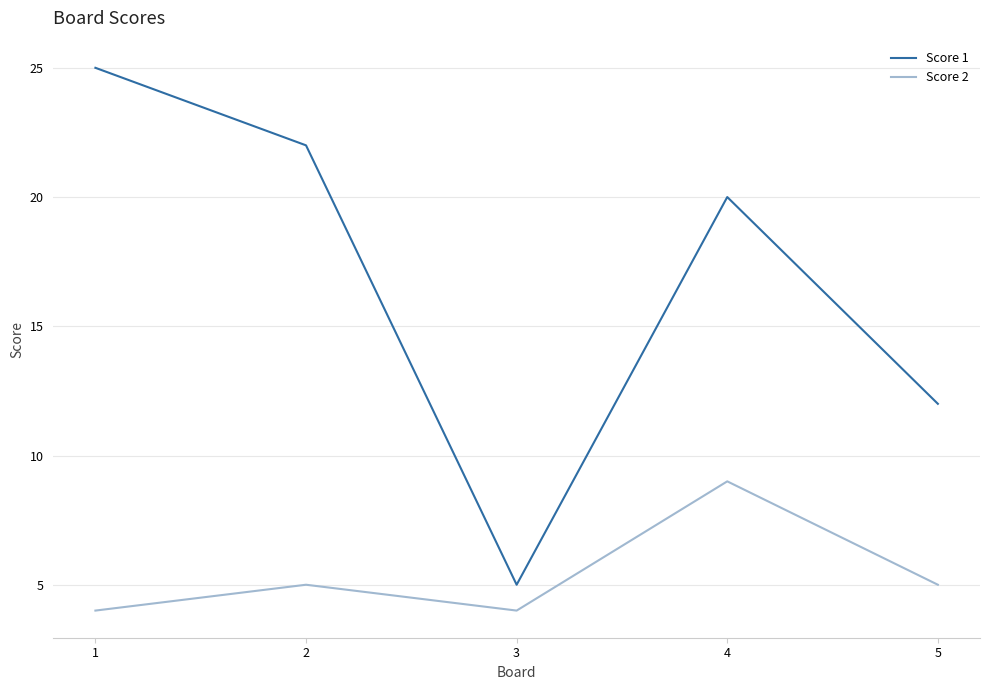

Reading left to right, extract all data points from this chart.

Score 1: 1=25	2=22	3=5	4=20	5=12
Score 2: 1=4	2=5	3=4	4=9	5=5